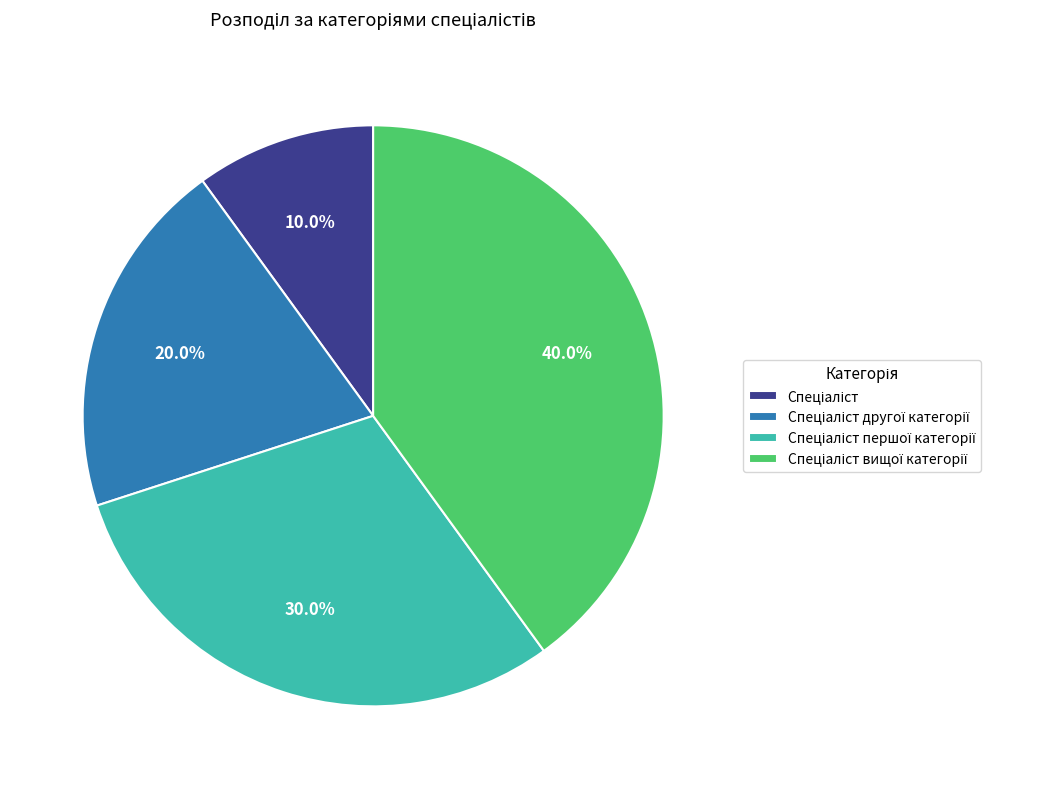

How many segments does this pie chart have?

4